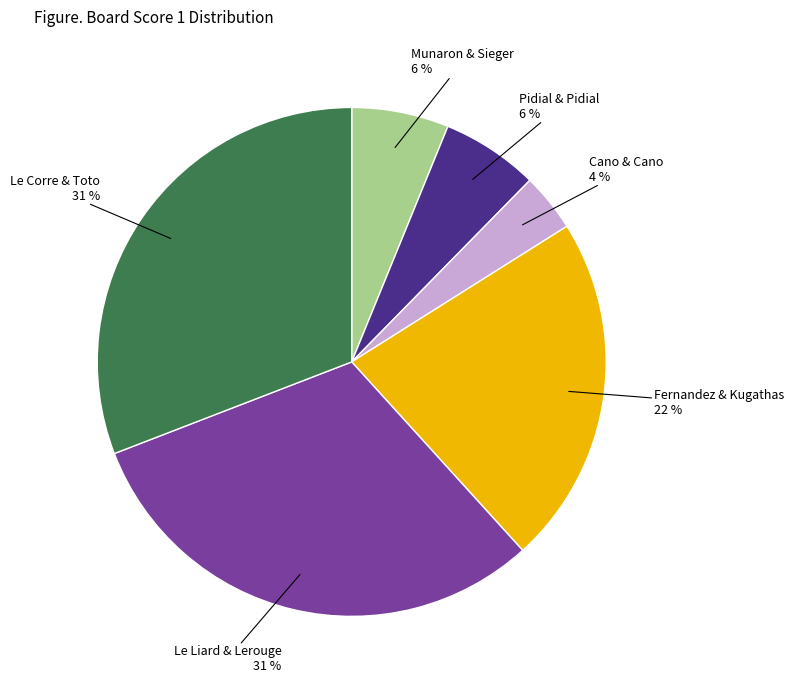

To the nearest percent, what is the average slice percentage?

17%